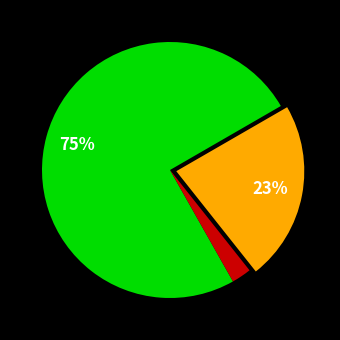

Does any single category account for the majority?

Yes